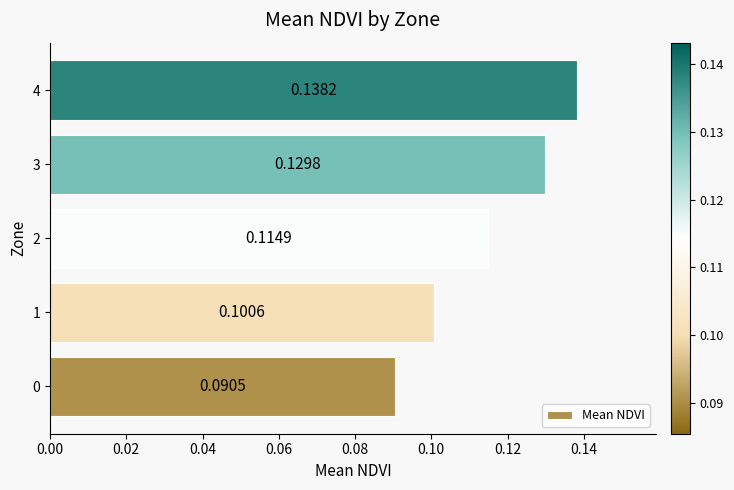

List the labels in order of value, largest first.

4, 3, 2, 1, 0